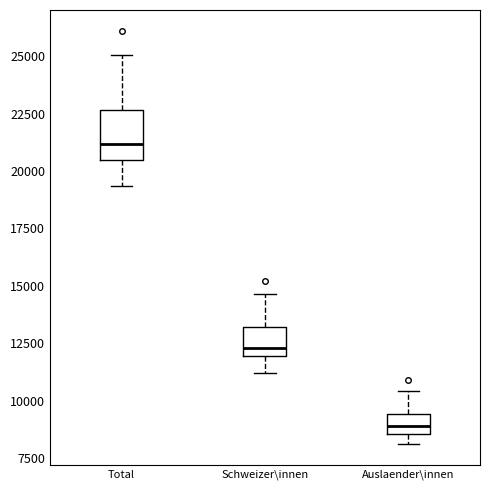

Reading left to right, read every box against the y-axis: the position of its median line, the range the box covers, and the ends of its whiskers. The values are not printed on the chart, so give them approximately, as read against the axis.

Total: median 21000, box 20500 to 22500, whiskers 19500 to 25000
Schweizer\innen: median 12500, box 12000 to 13000, whiskers 11000 to 14500
Auslaender\innen: median 9000, box 8500 to 9500, whiskers 8000 to 10500